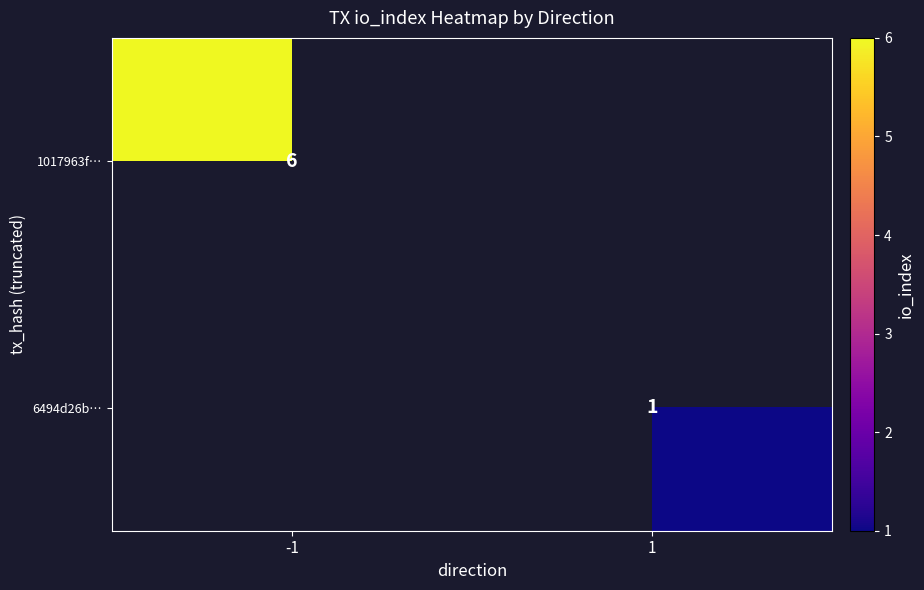

The 6494d26b… series shows 0.2 at 1. True or false?

False